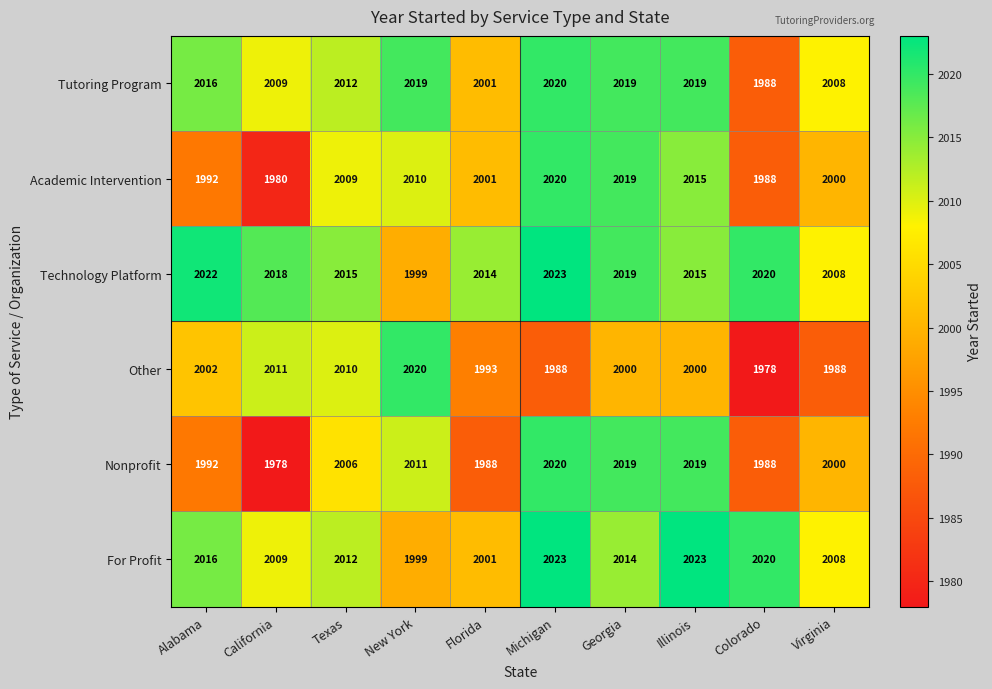

What is the difference between the highest and lowest values at Colorado?

42